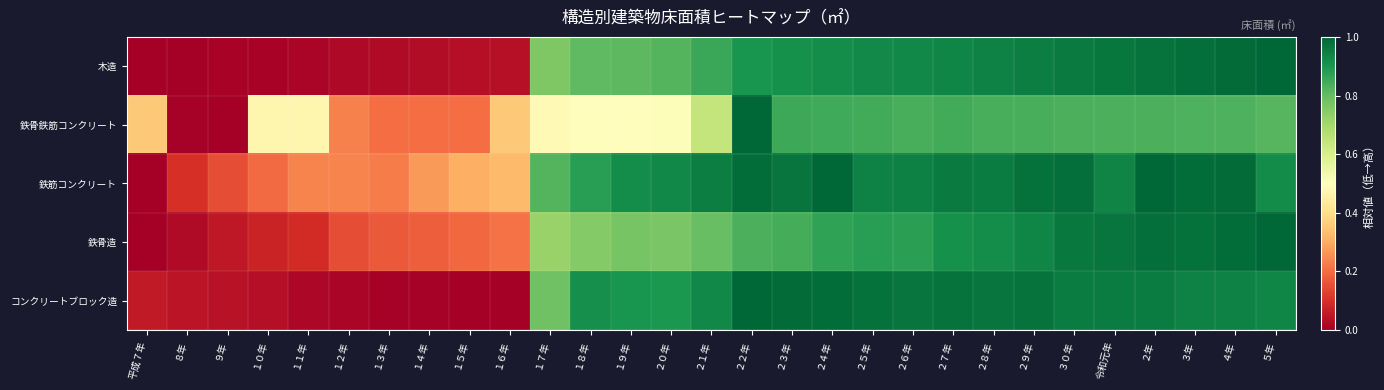

Which series has the largest total across all categories?

鉄筋コンクリート